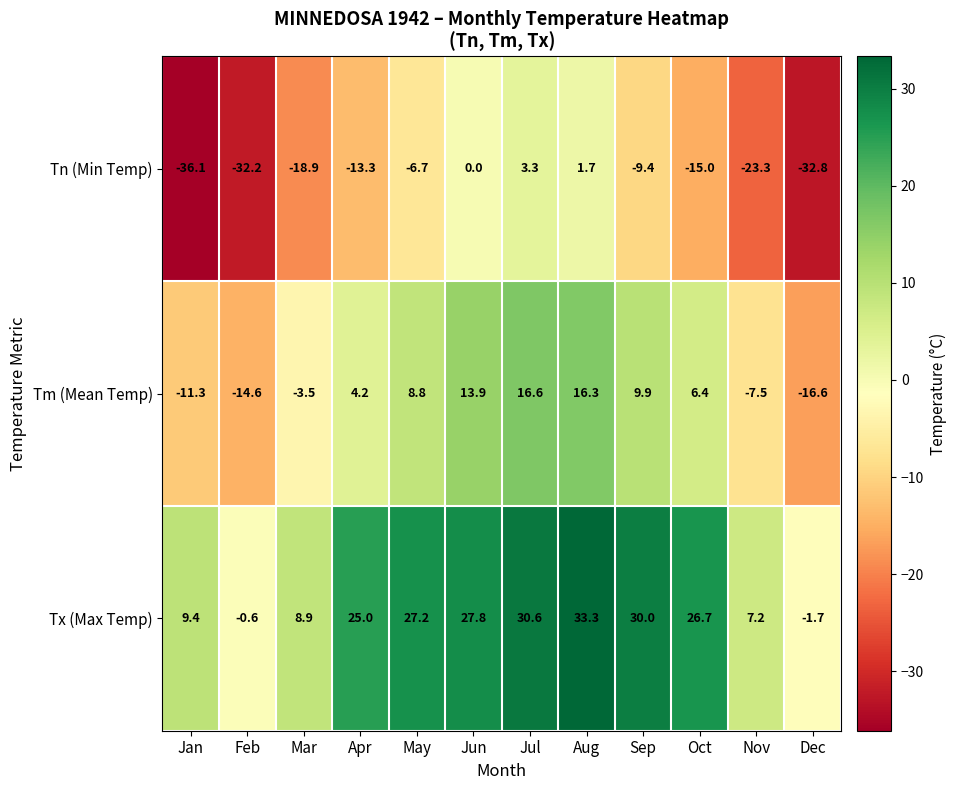

How many values in the Tx (Max Temp) series are below 26?

6